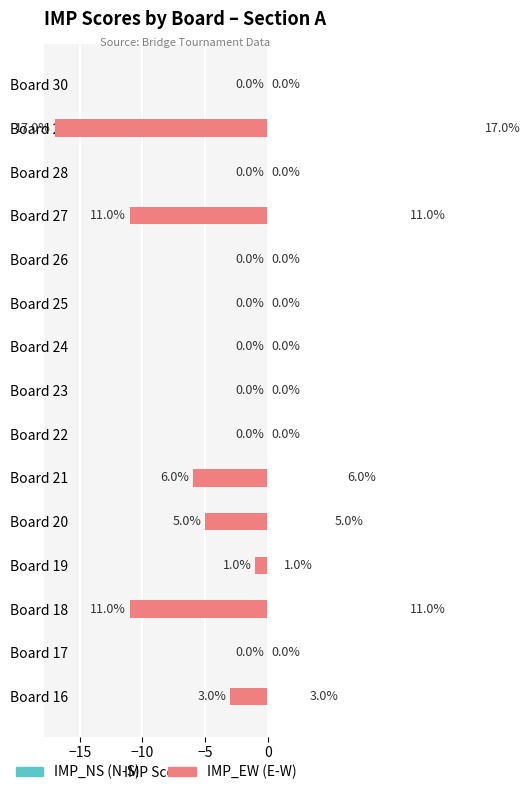

How many data points does each series have?

15